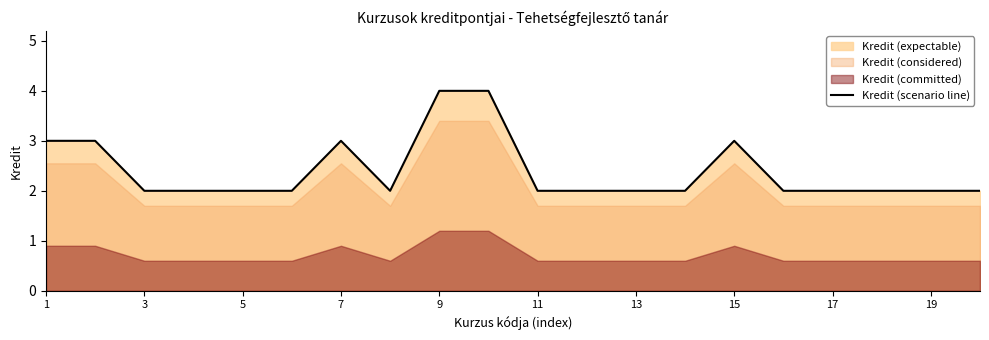

The Kredit (scenario line) series shows 2 at 13. True or false?

True